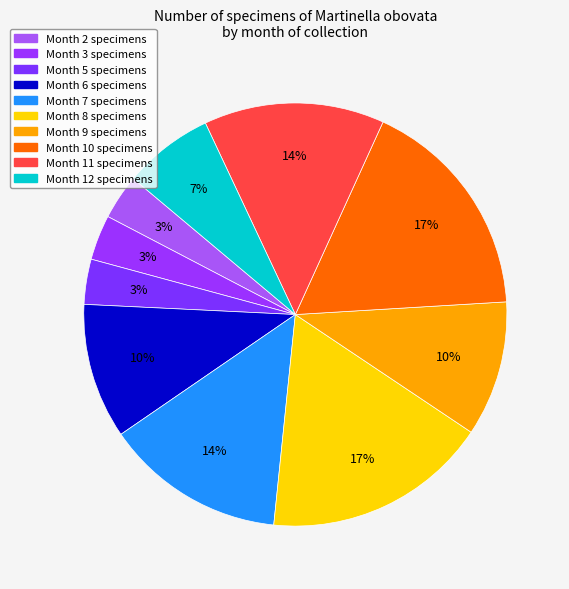

How many segments does this pie chart have?

10